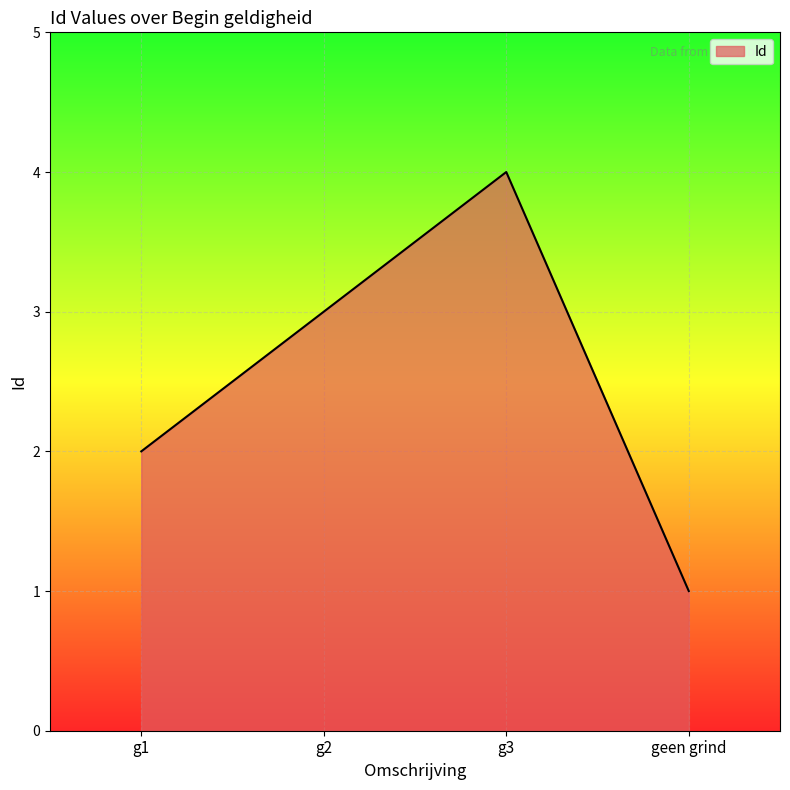

Rank the categories by value from highest to lowest.

g3, g2, g1, geen grind